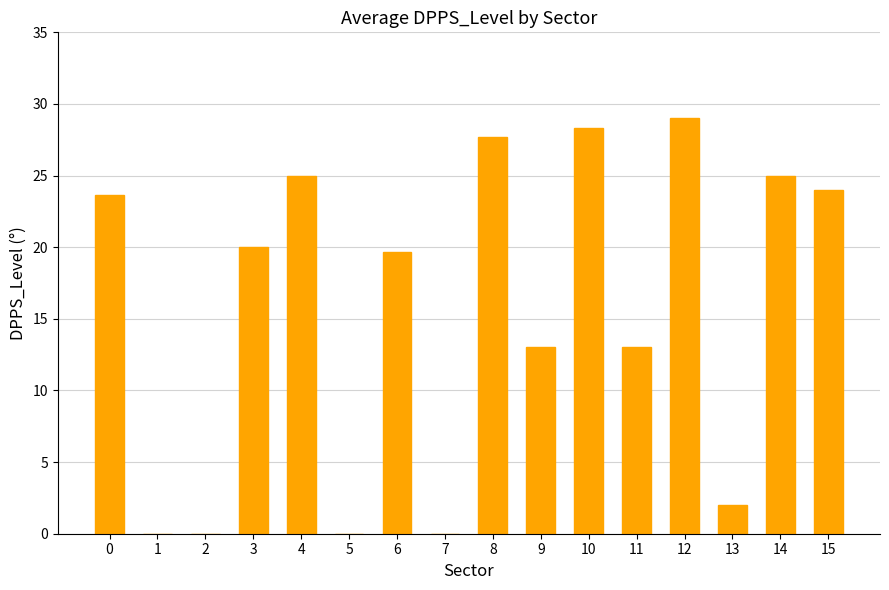

The value at 15 is 24.0. True or false?

True